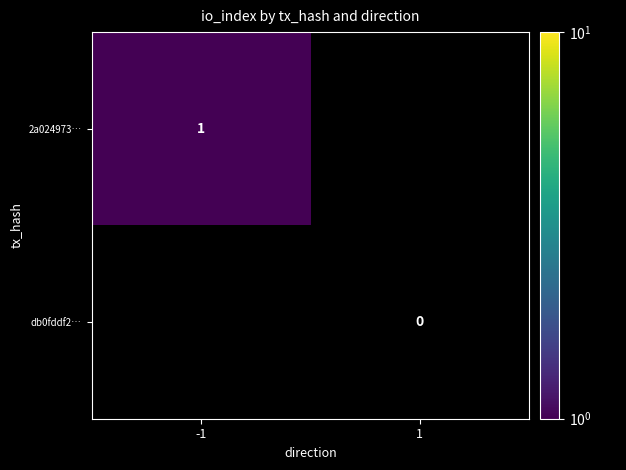

What is the difference between the highest and lowest values at -1?

2